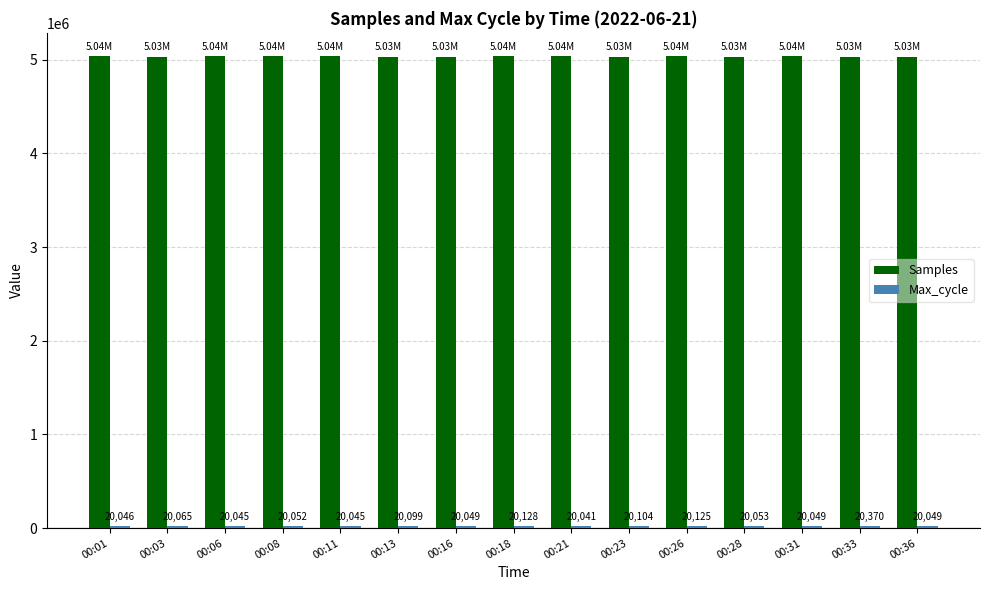

What is the spread (max minus min) of values at 00:28?

5013719